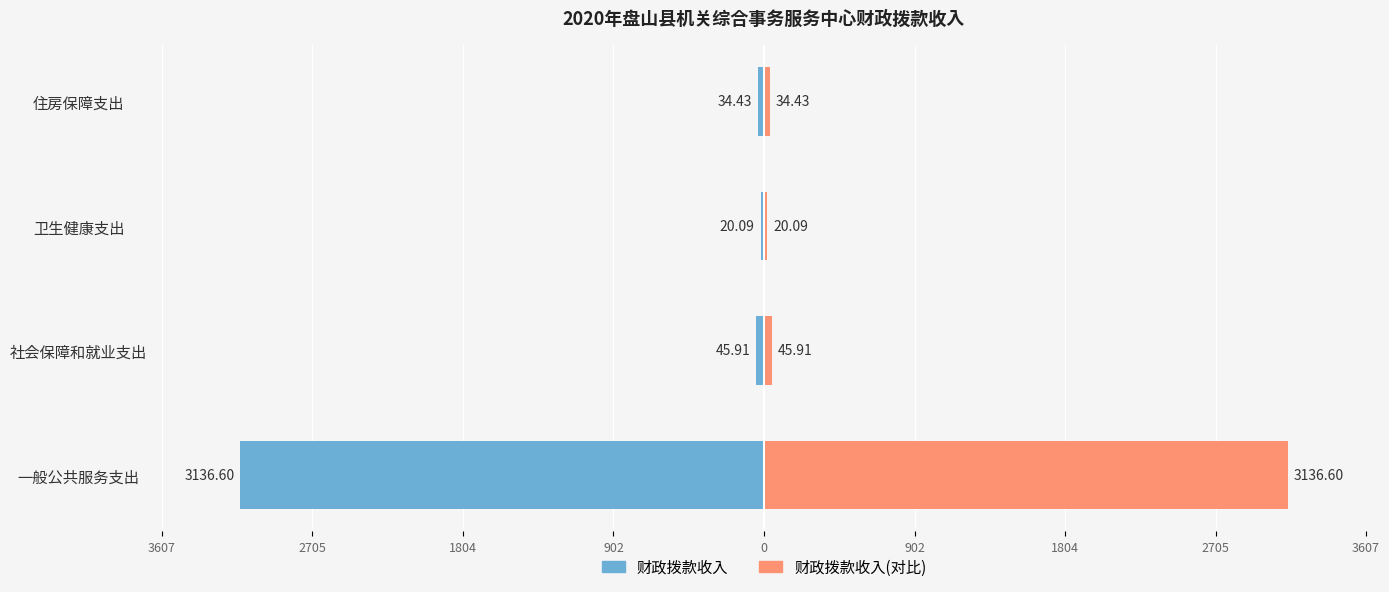

What are all the series names shown in the legend?

财政拨款收入, 财政拨款收入(对比)